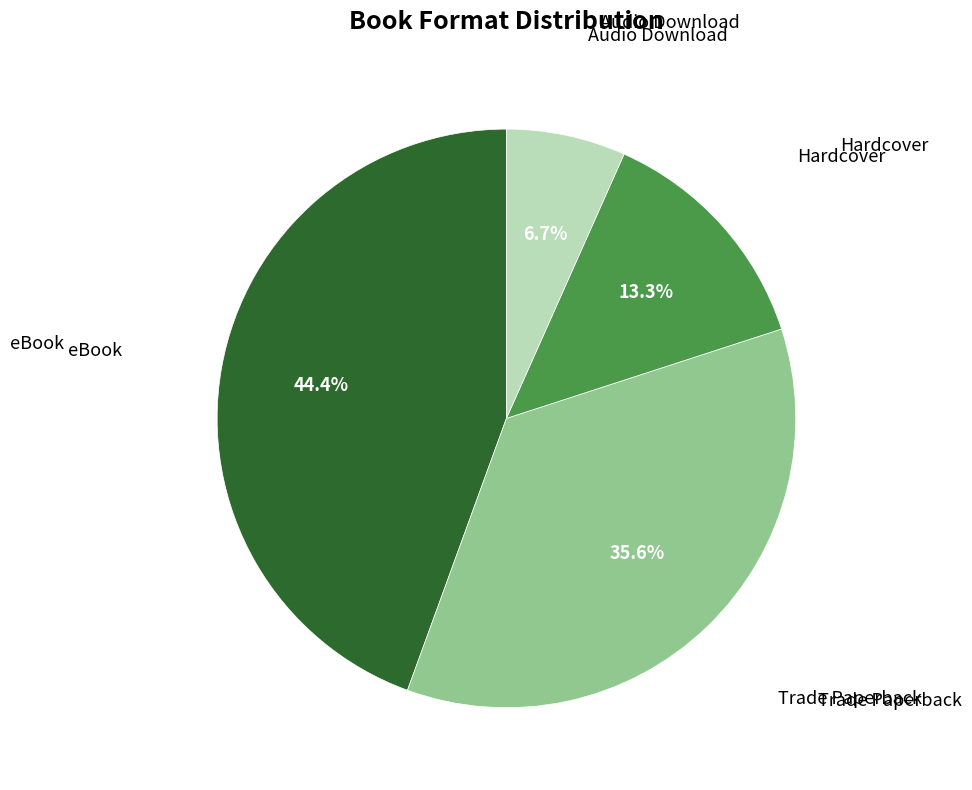

Does any single category account for the majority?

No